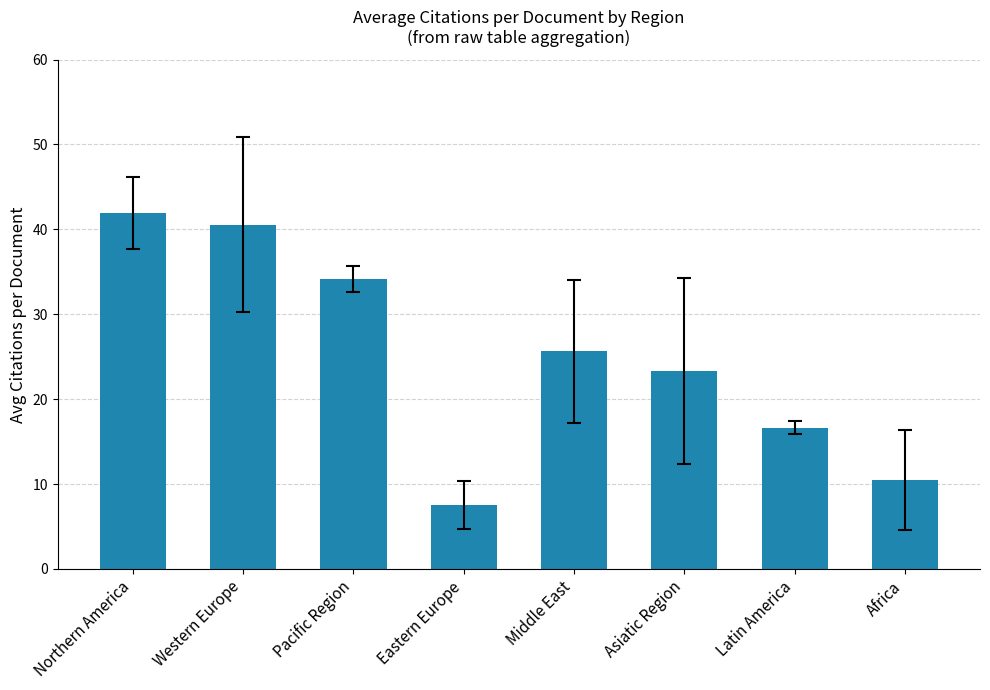

Which label corresponds to the smallest value in the chart?

Eastern Europe